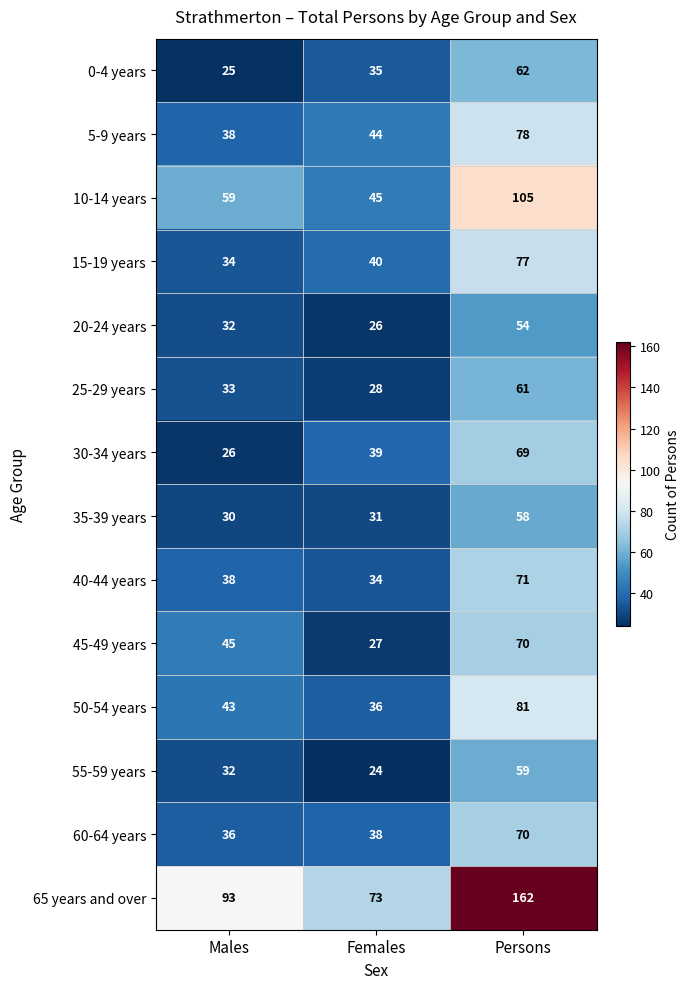

Rank the categories by 40-44 years value from lowest to highest.

Females, Males, Persons